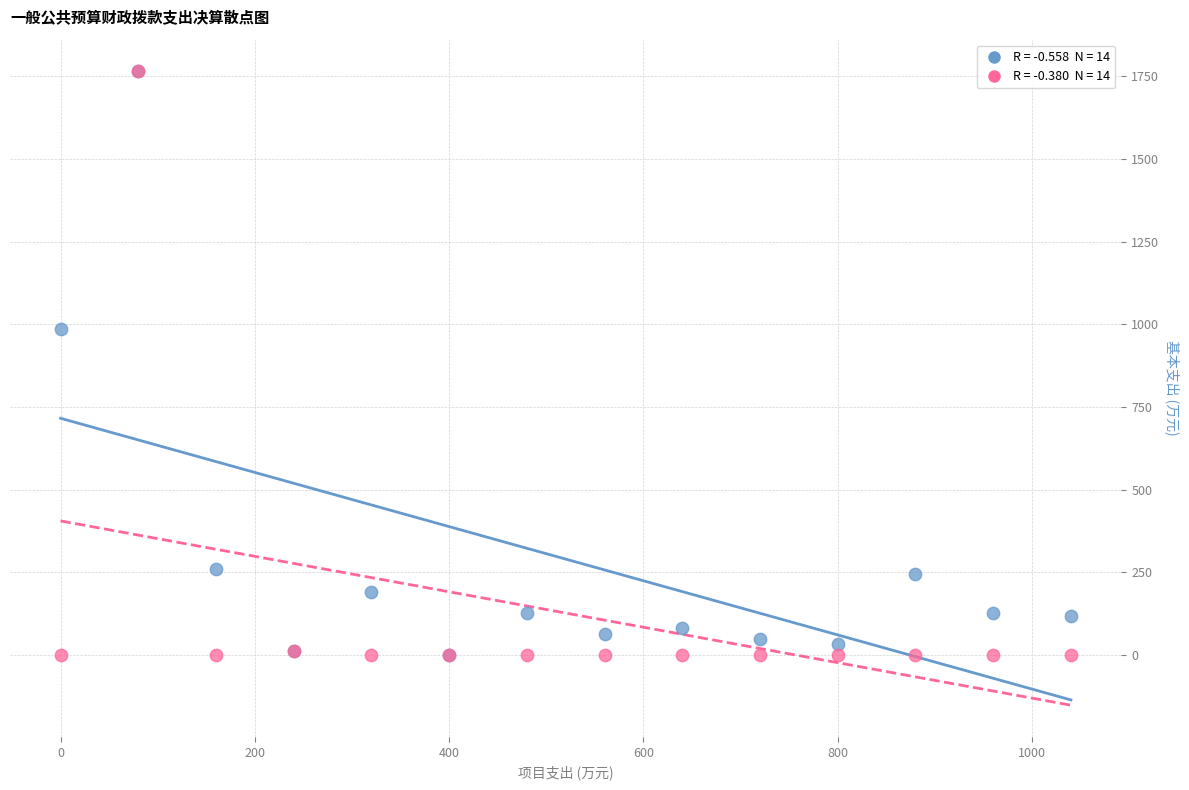

Across all series, what Y value is closest to 882?

987.0